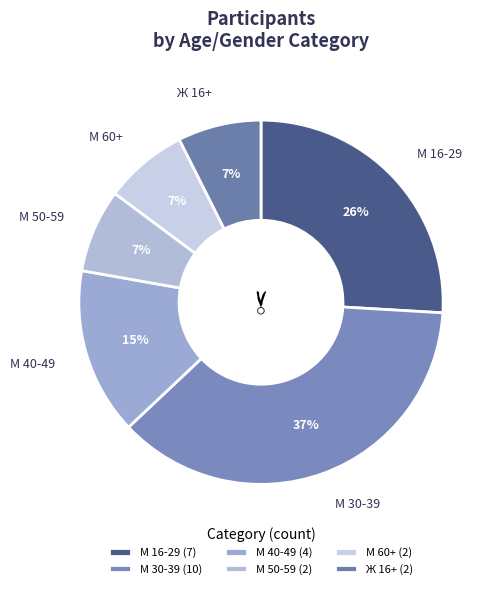

To the nearest percent, what portion does М 40-49 represent?

15%